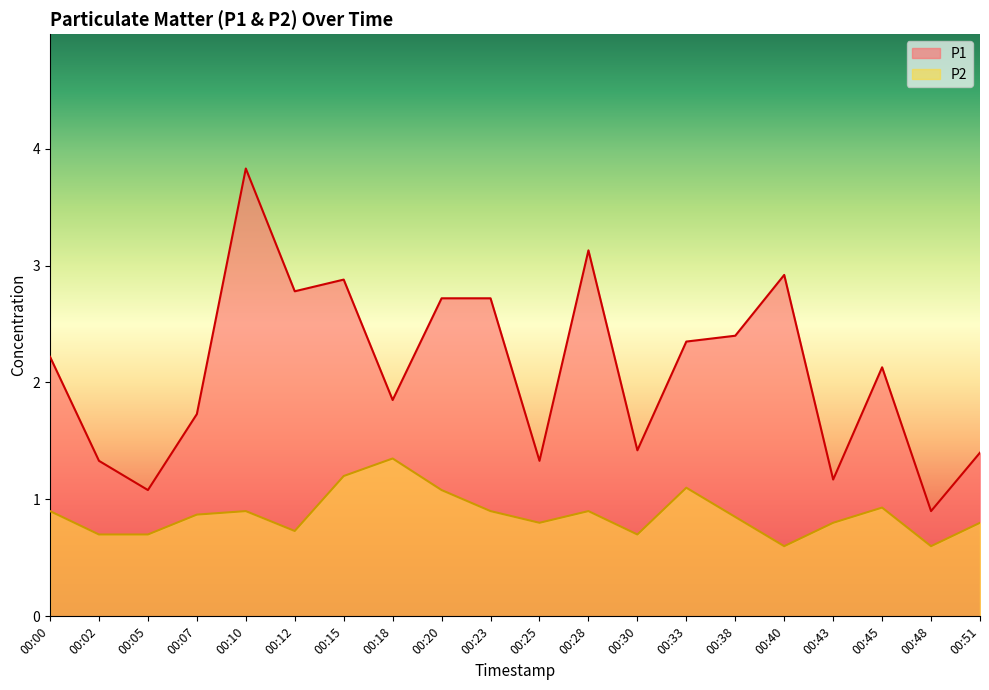

What is the spread (max minus min) of values at 00:28?

2.2